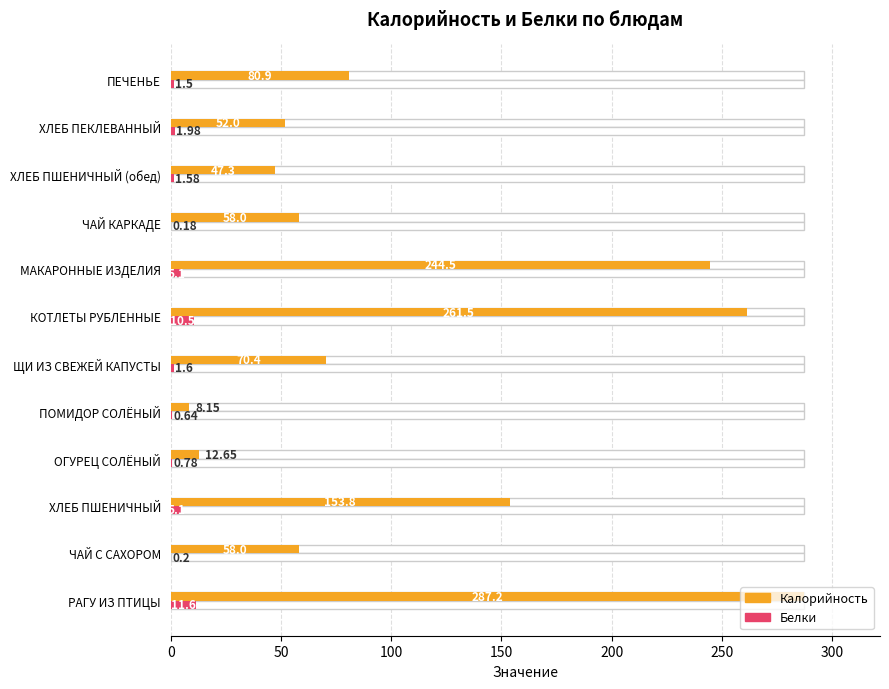

What position from the left is ОГУРЕЦ СОЛЁНЫЙ?

4